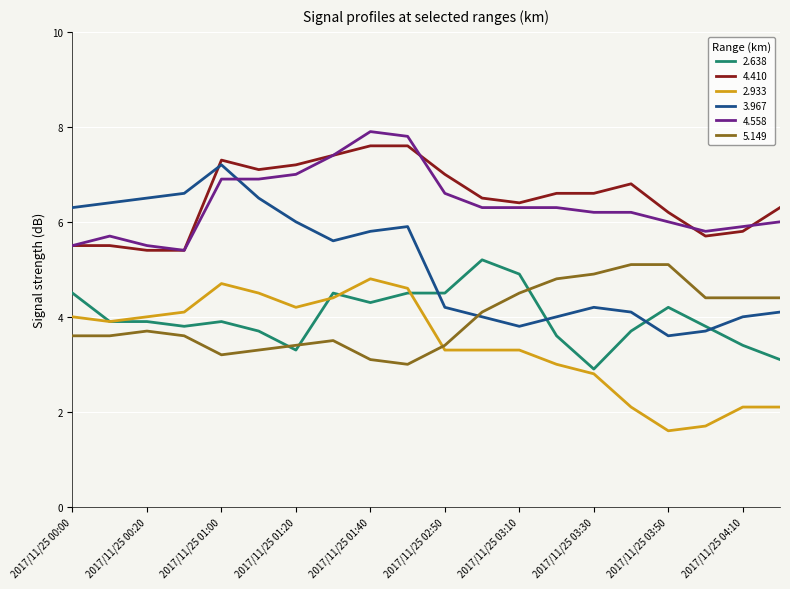

True or false: 4.558 and 2.638 cross at least once.

False